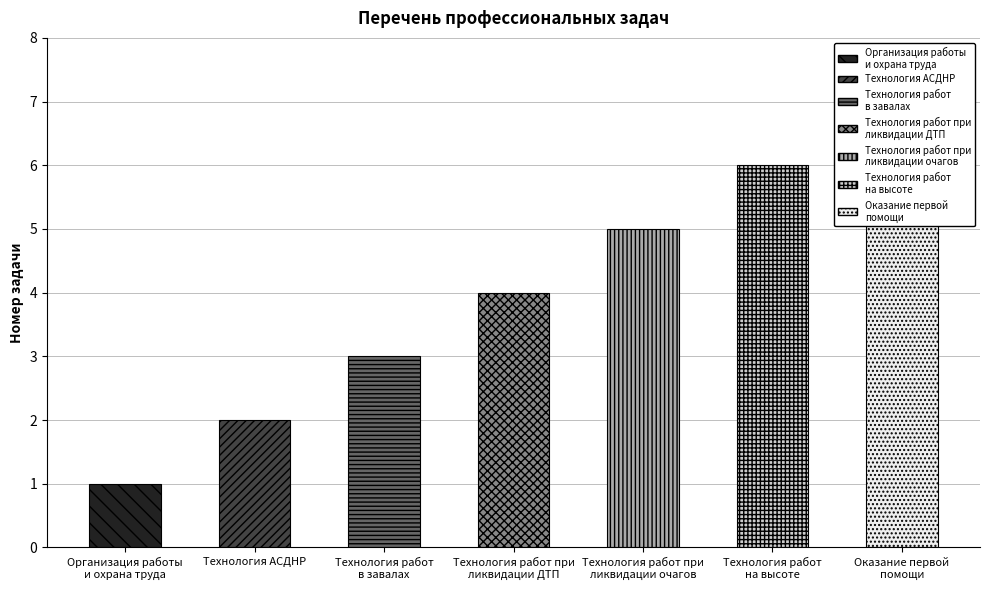

What is the change in value from Технология работ при
ликвидации очагов to Оказание первой
помощи?

+2